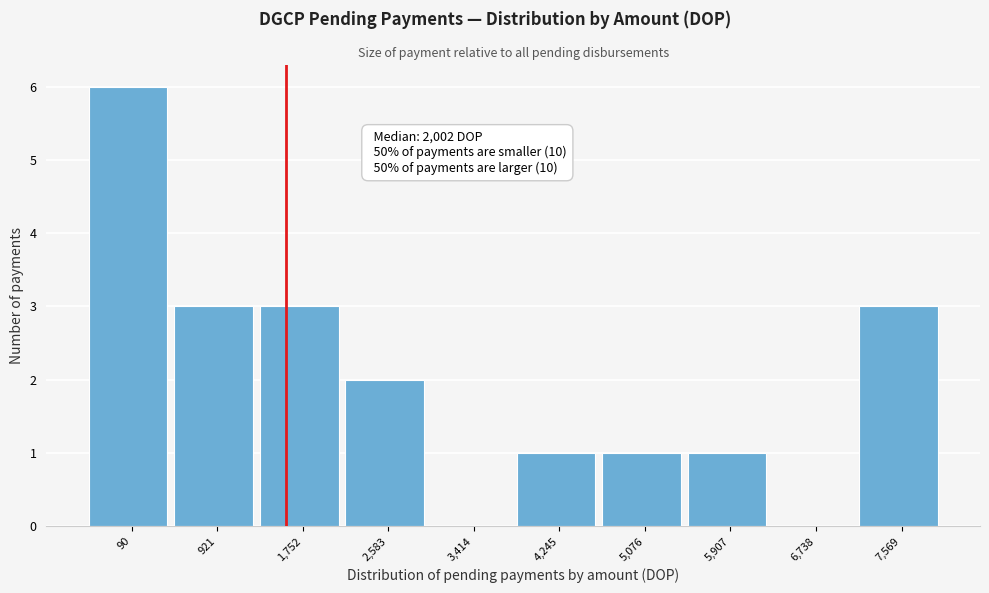

Reading left to right, what are all the values shown in this chart?

90=6	921=3	1,752=3	2,583=2	3,414=0	4,245=1	5,076=1	5,907=1	6,738=0	7,569=3